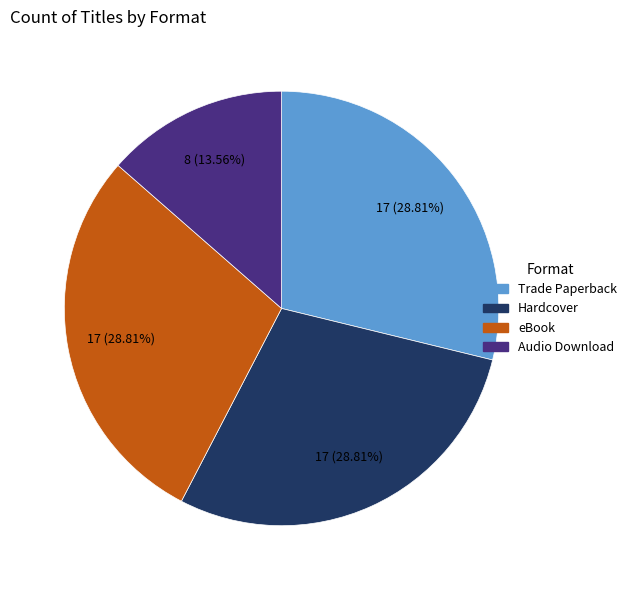

True or false: Trade Paperback accounts for 42% of the total.

False